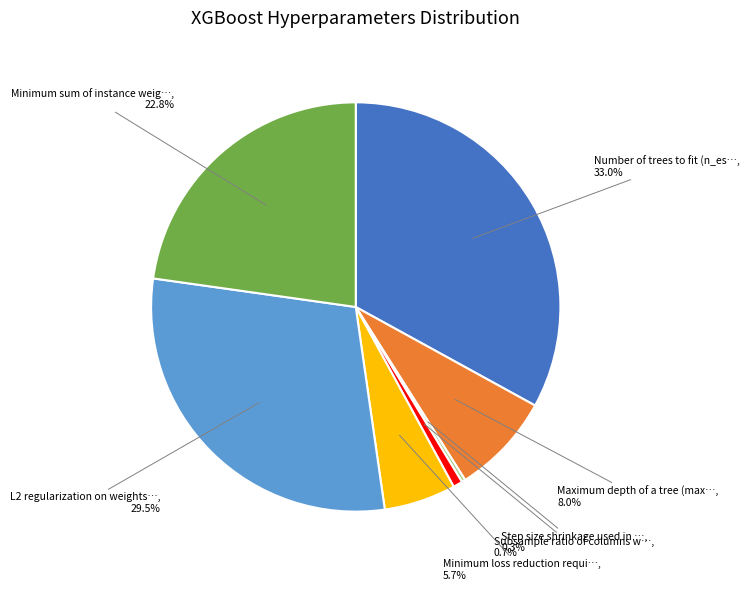

Is there any slice that represents more than half of the pie?

No